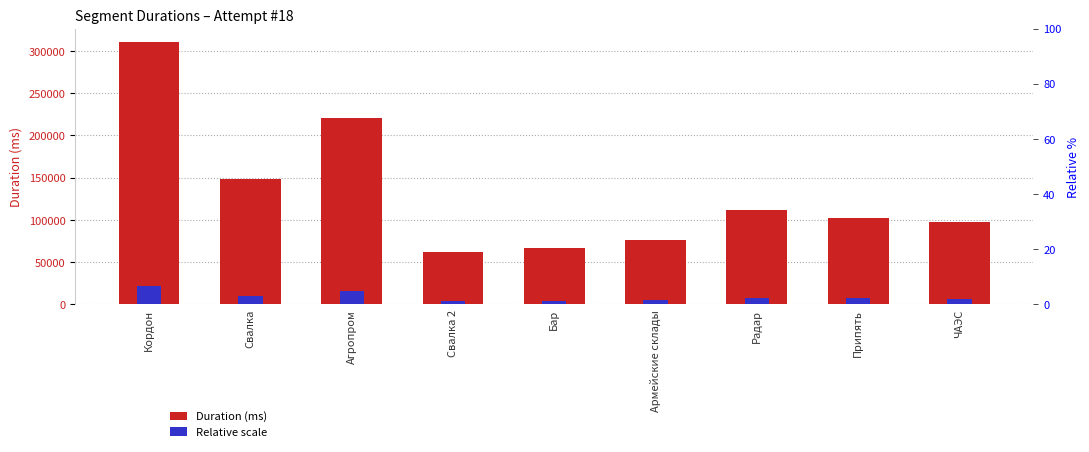

At which label is Relative scale closest to 13033?

Агропром